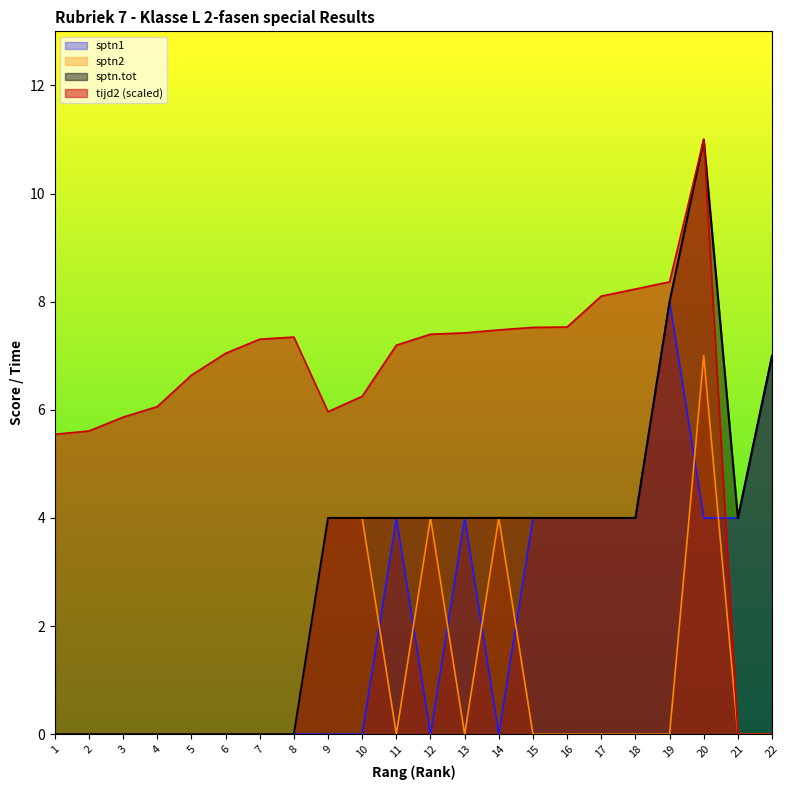

True or false: tijd2 has more than 2 points higher than both neighbors.

False